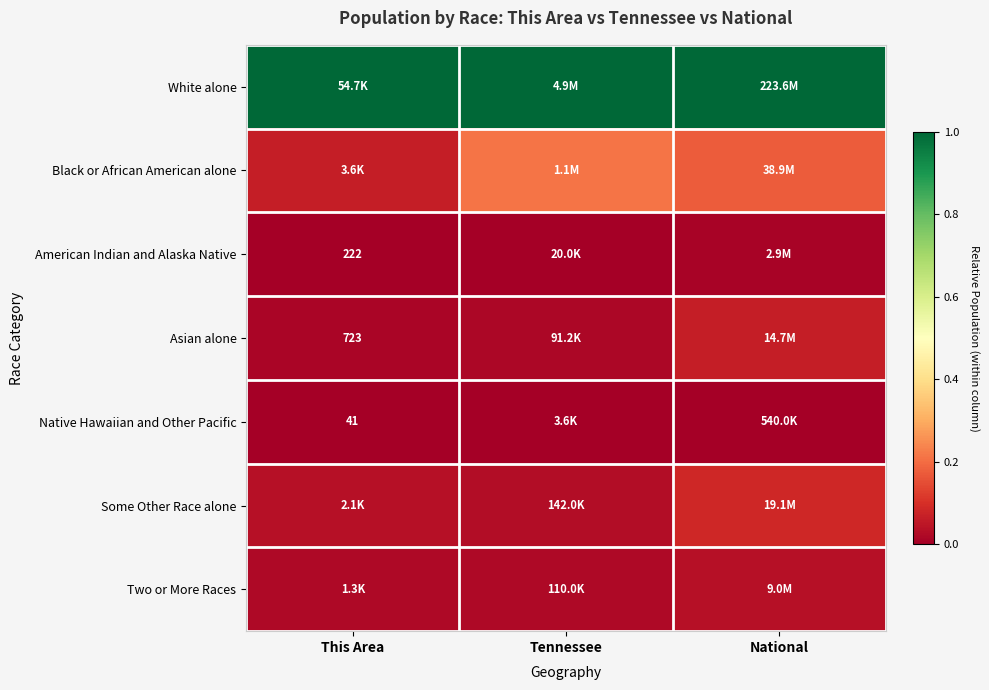

Is it true that American Indian and Alaska Native equals 0.0 at National?

False